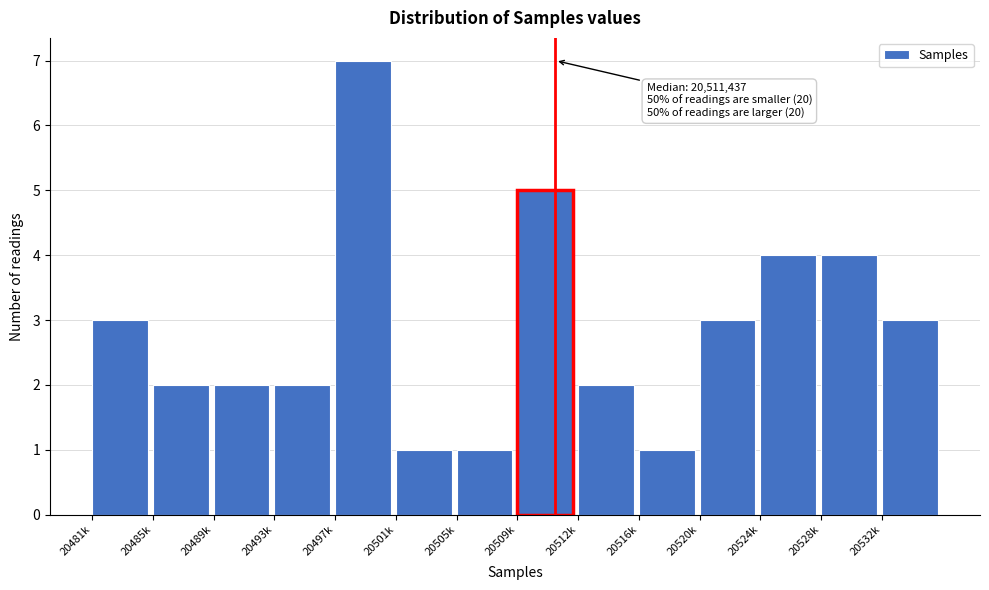

Reading right to left, what are all the values shown in this chart?

3	4	4	3	1	2	5	1	1	7	2	2	2	3